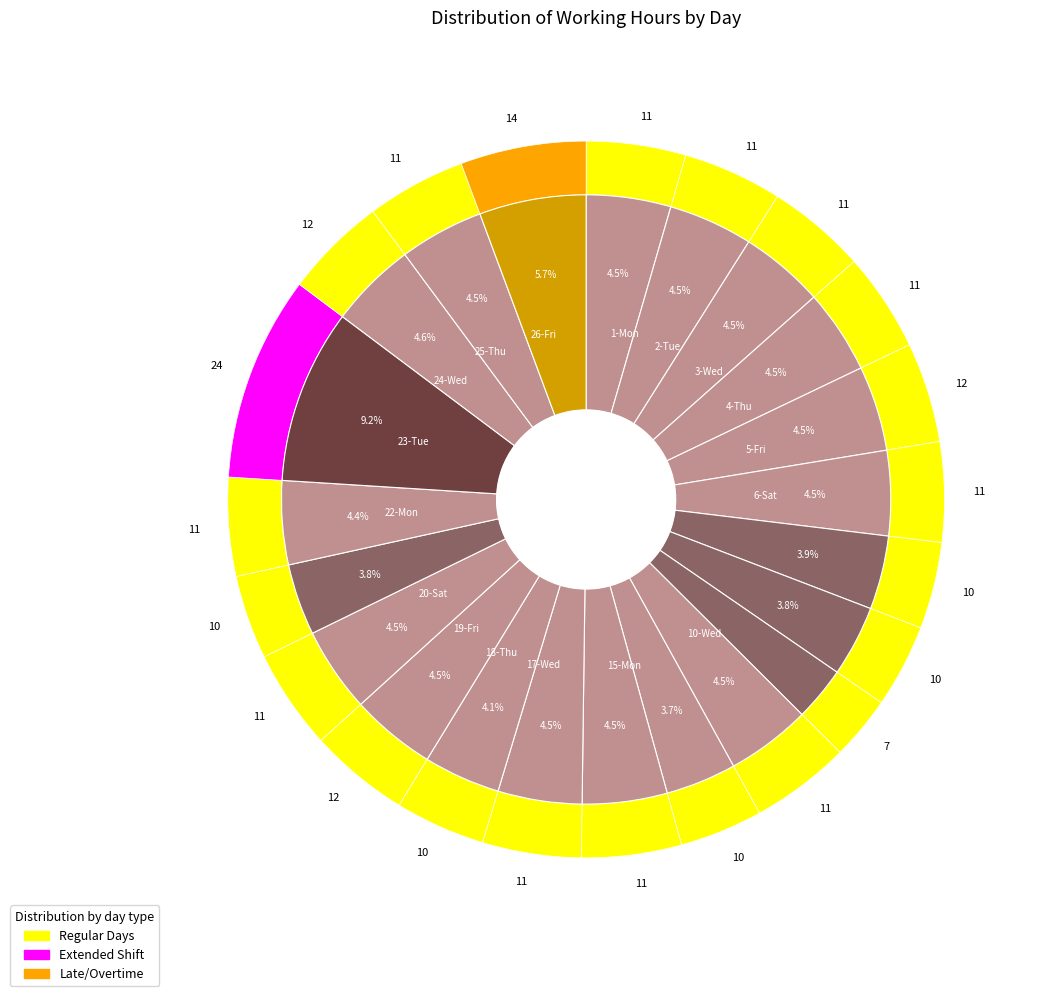

Which slice is the smallest?

9-Tue